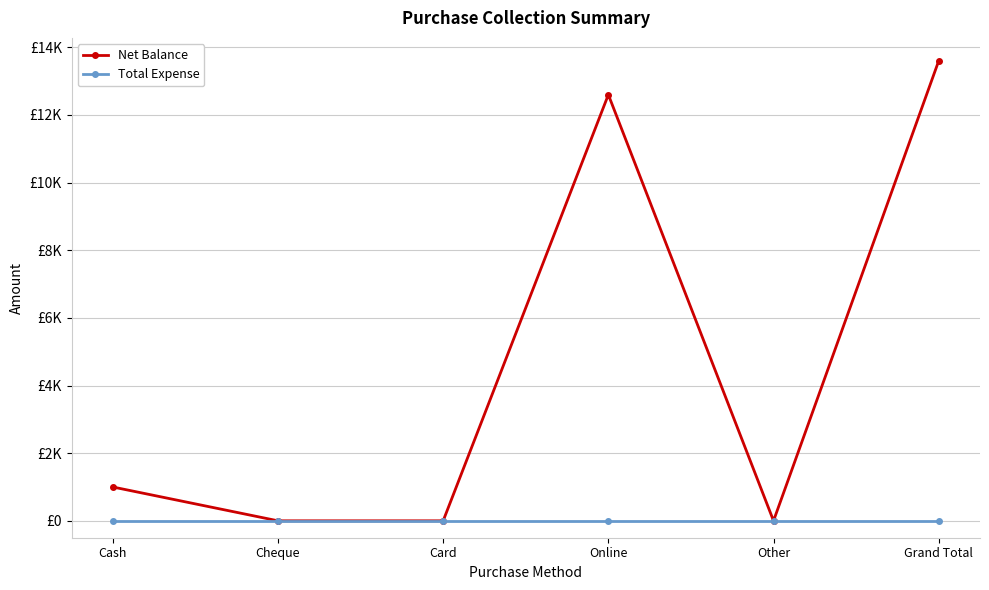

Rank the series at Other from highest to lowest value.

Net Balance, Total Expense